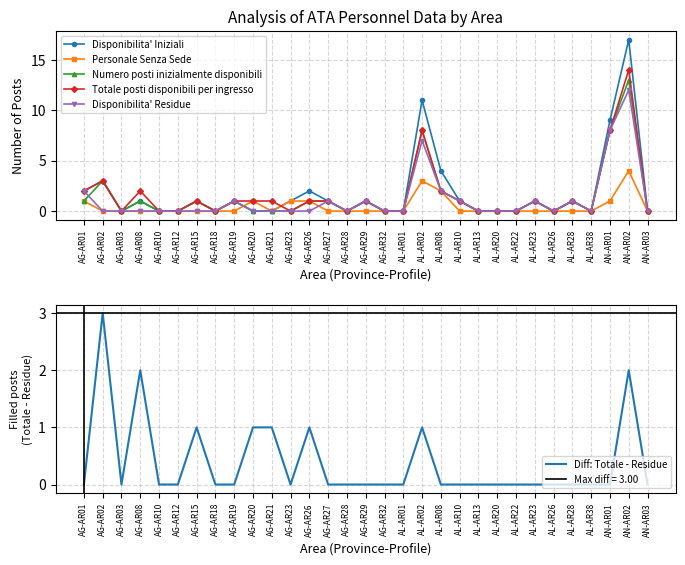

Which has a higher value, AG-AR10 or AN-AR03?

AG-AR10